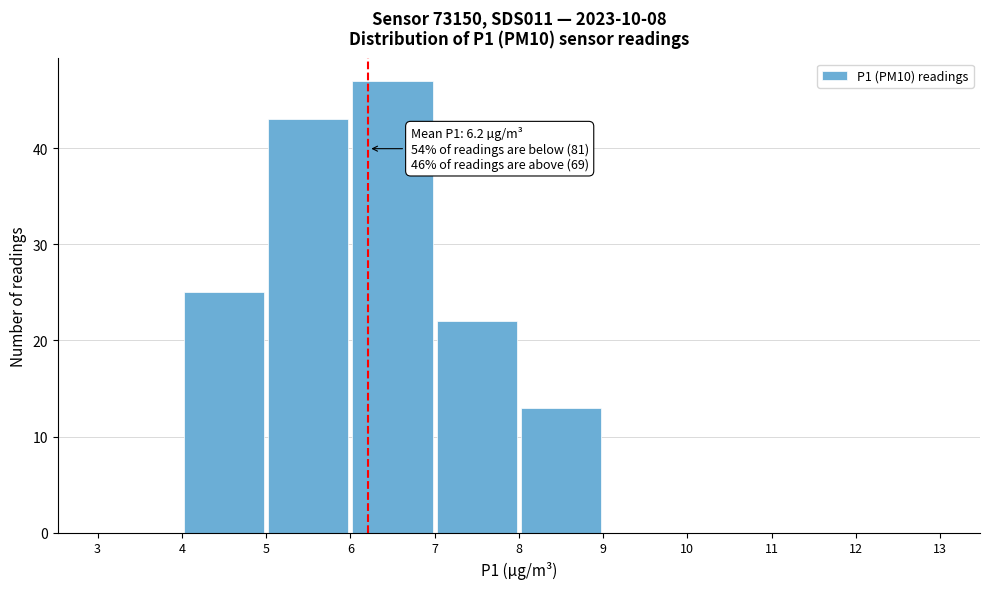

Which range on the x-axis has the tallest bar?

6 to 7